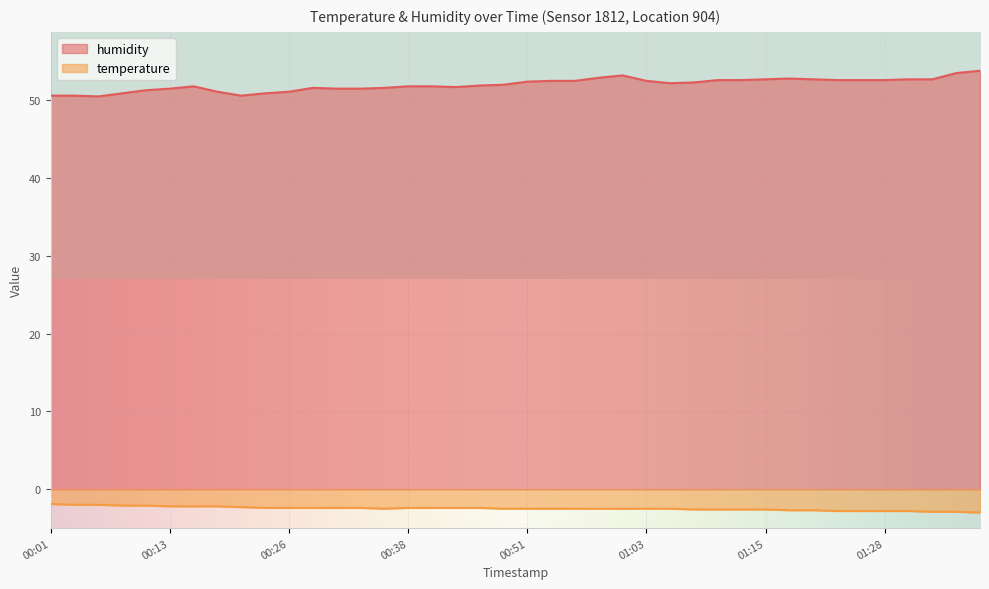

List the series in order of their overall mean, lowest first.

temperature, humidity